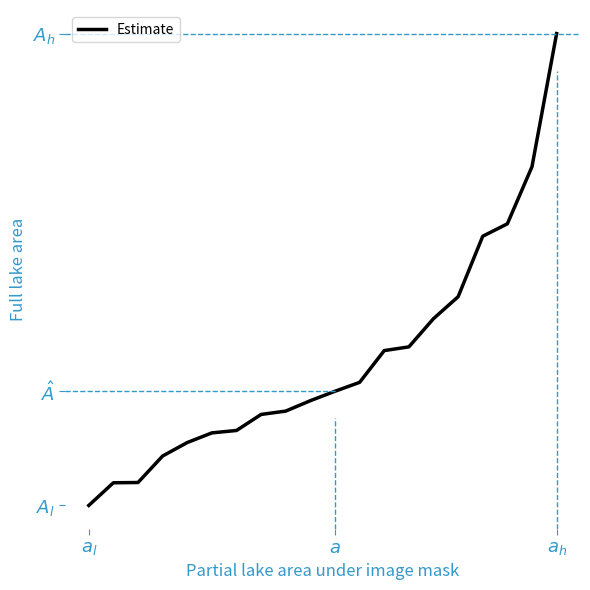

What is the label of the 13th point from the right?

7